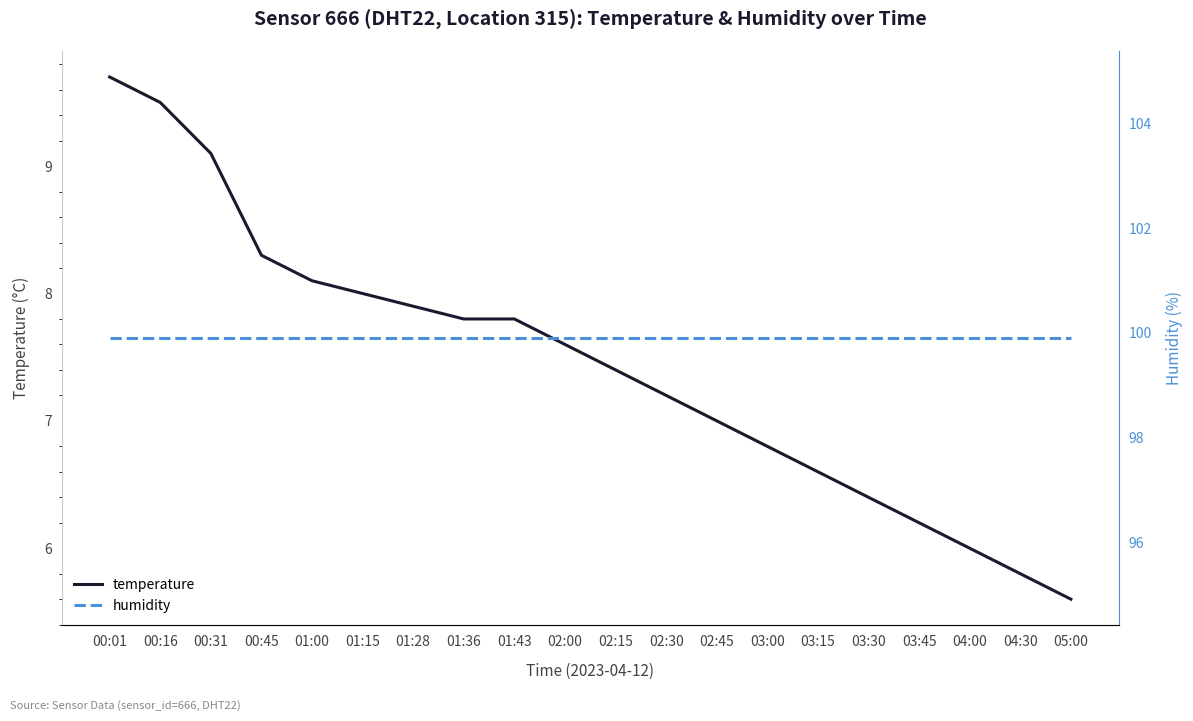

True or false: humidity has more than 1 interior local peaks.

False